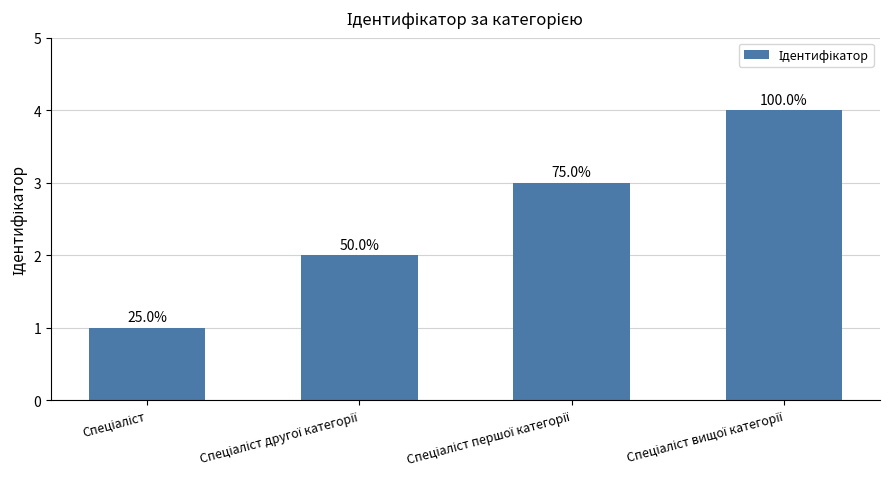

How many bars are there in total?

4